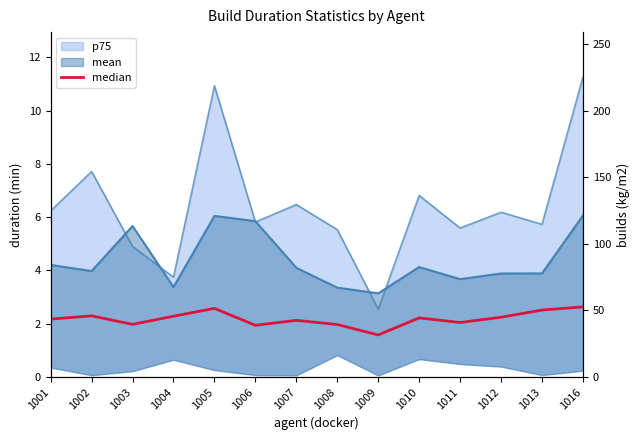

Reading right to left, what are all the values shown in this chart?

1016=2.6	1013=2.5	1012=2.2	1011=2.0	1010=2.2	1009=1.6	1008=2.0	1007=2.1	1006=1.9	1005=2.6	1004=2.3	1003=2.0	1002=2.3	1001=2.2